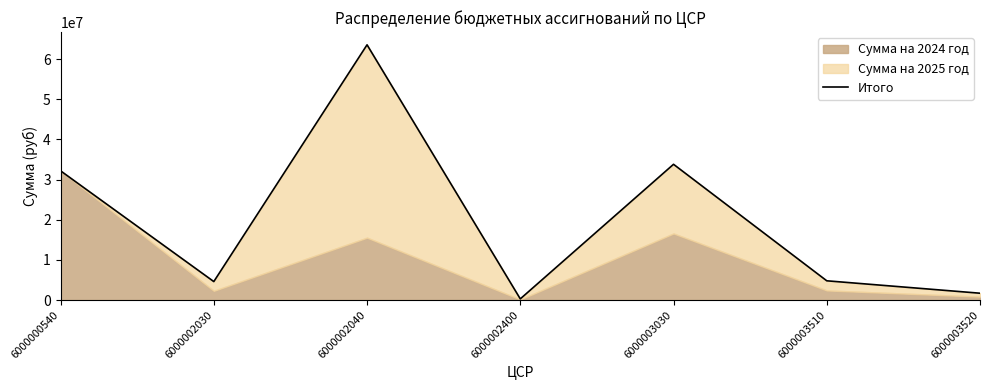

What value does the data have at 6000002030?

4606815.6